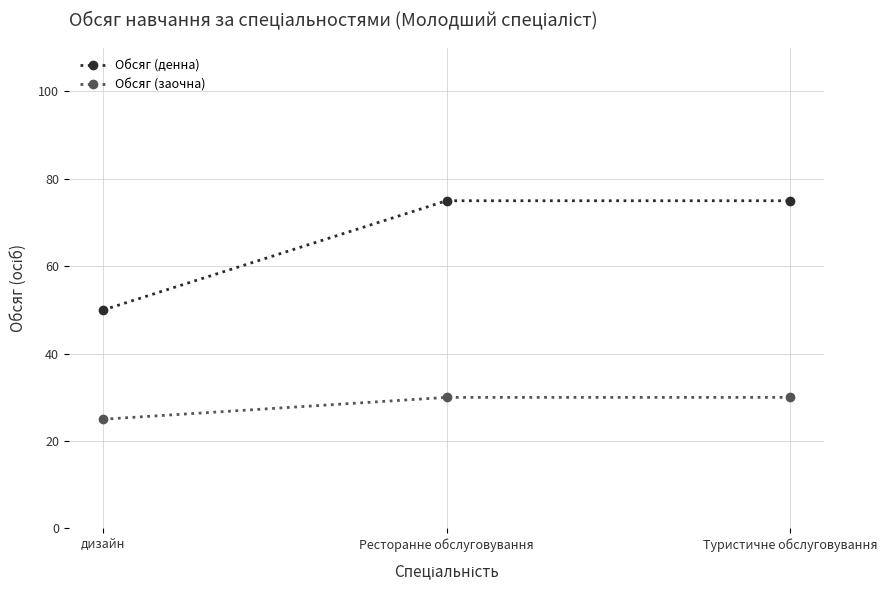

What is the minimum value shown in the chart?

25